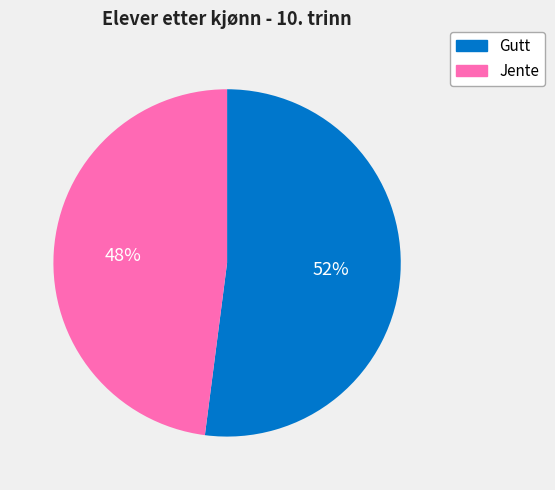

To the nearest percent, what is the difference between the Jente and Gutt slice percentages?

4%